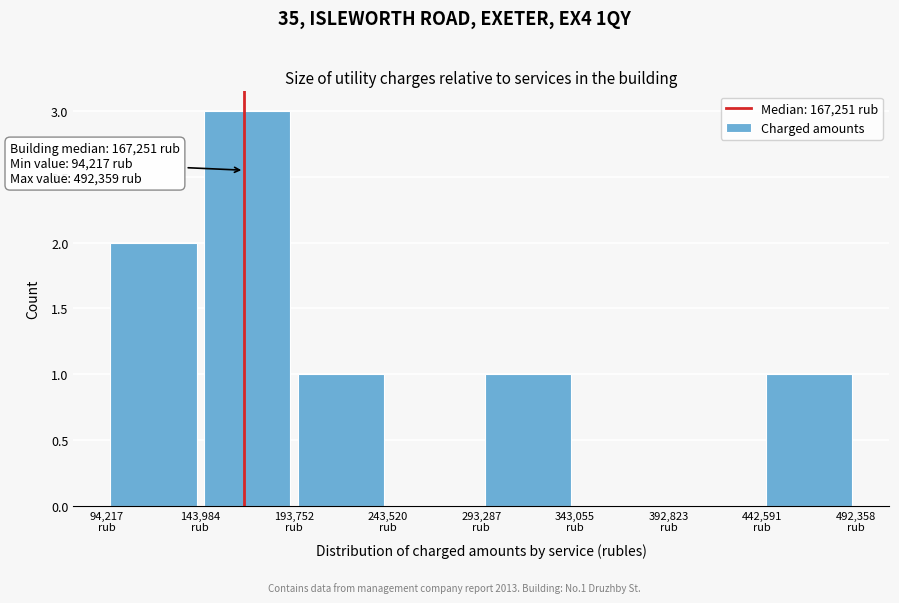

Over which range of the x-axis is the bar tallest?

145000 to 195000